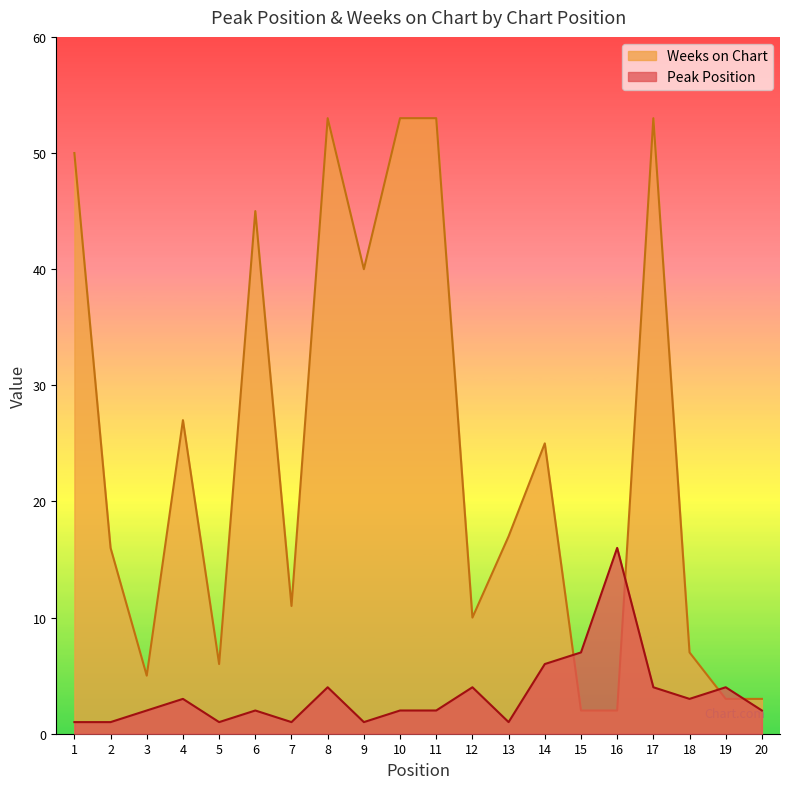

Between which two adjacent categories do Peak Position and Weeks on Chart first intersect?

14 and 15